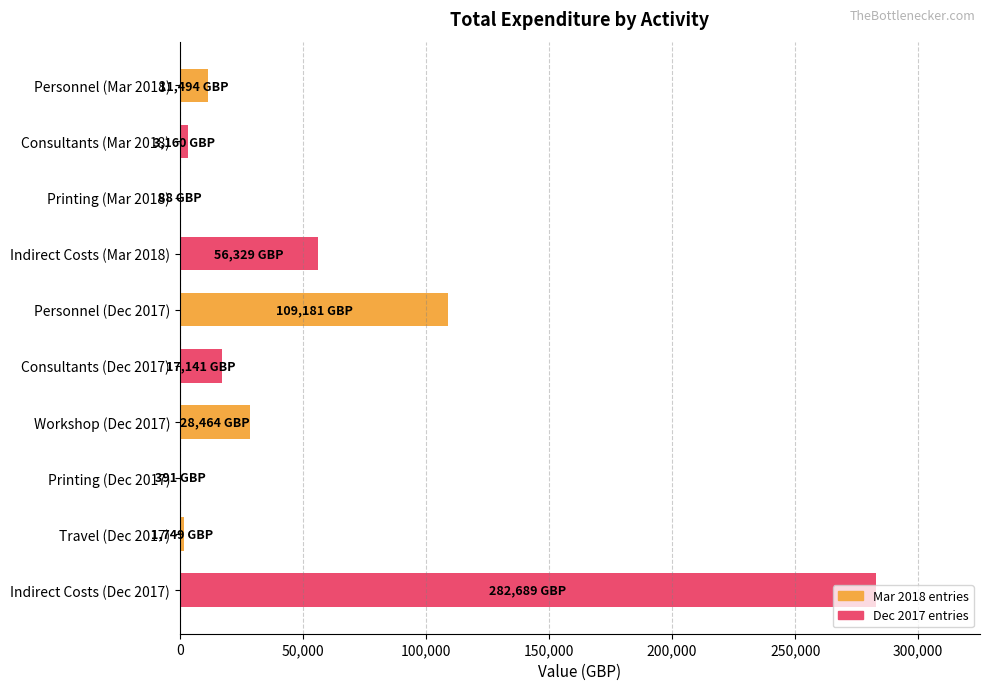

Is it true that the value at Workshop (Dec 2017) is 28464?

True